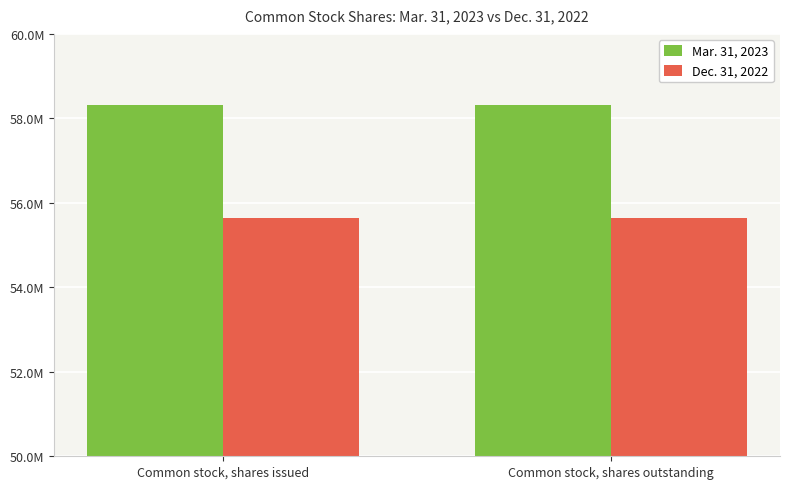

Does the chart contain stacked bars?

No